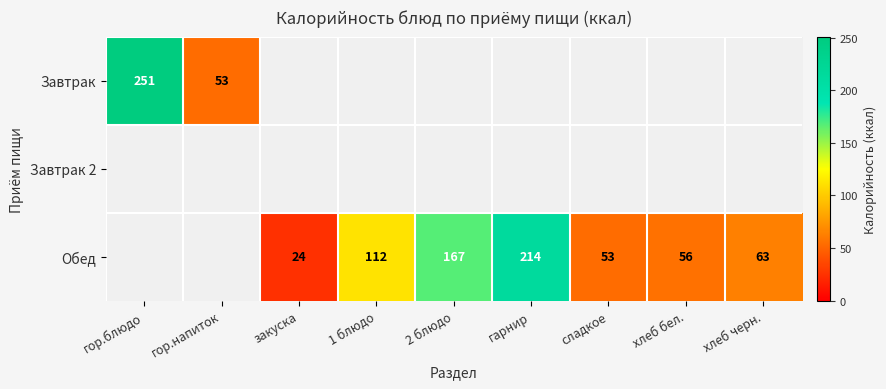

Count the number of categories in the chart.

9